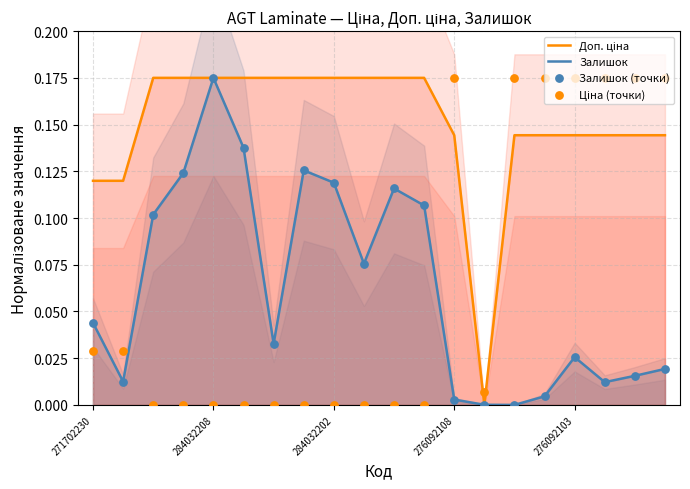

At how many categories does at least one series exceed 0?

20